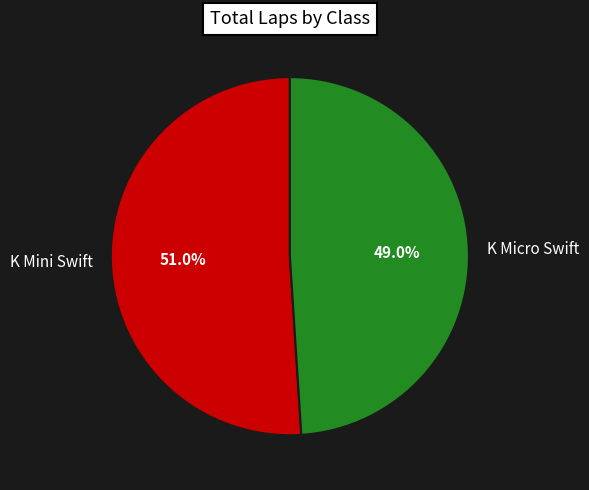

To the nearest percent, what is the average slice percentage?

50%